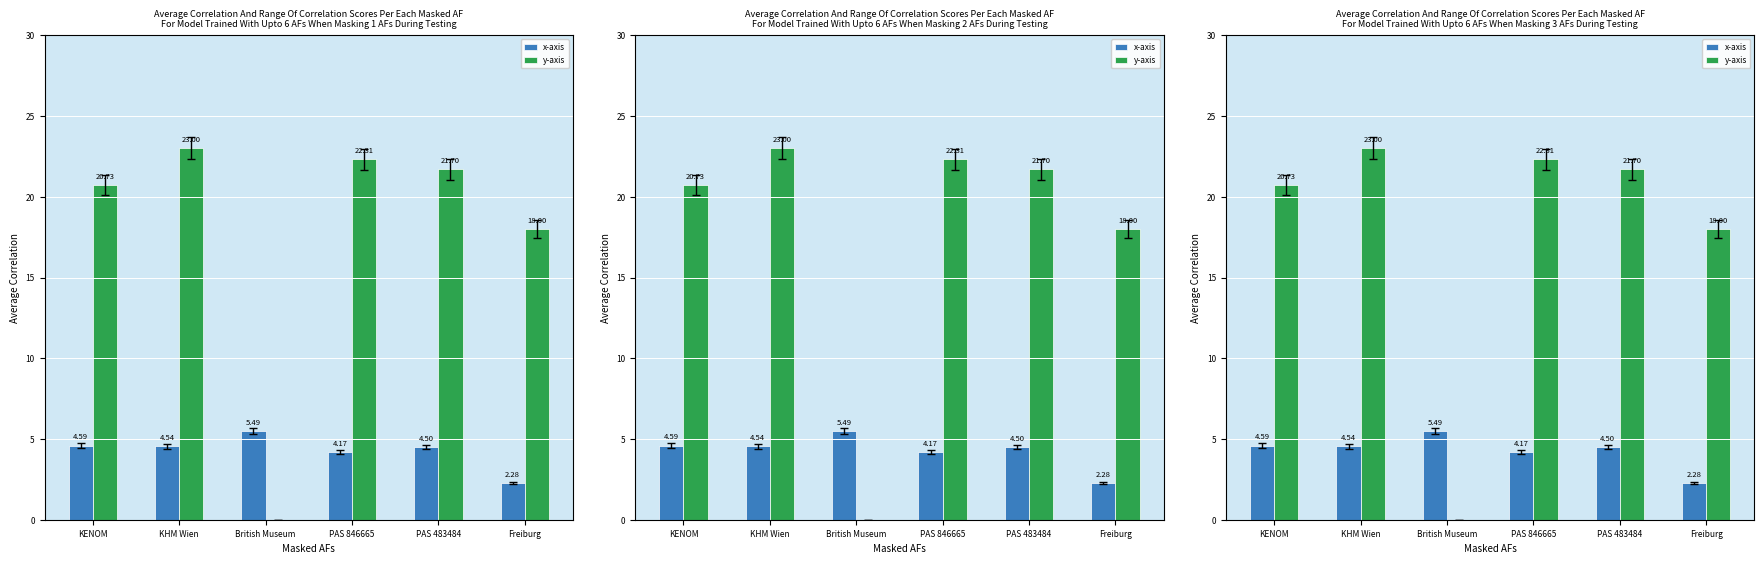

At which label does y-axis reach its minimum?

British Museum